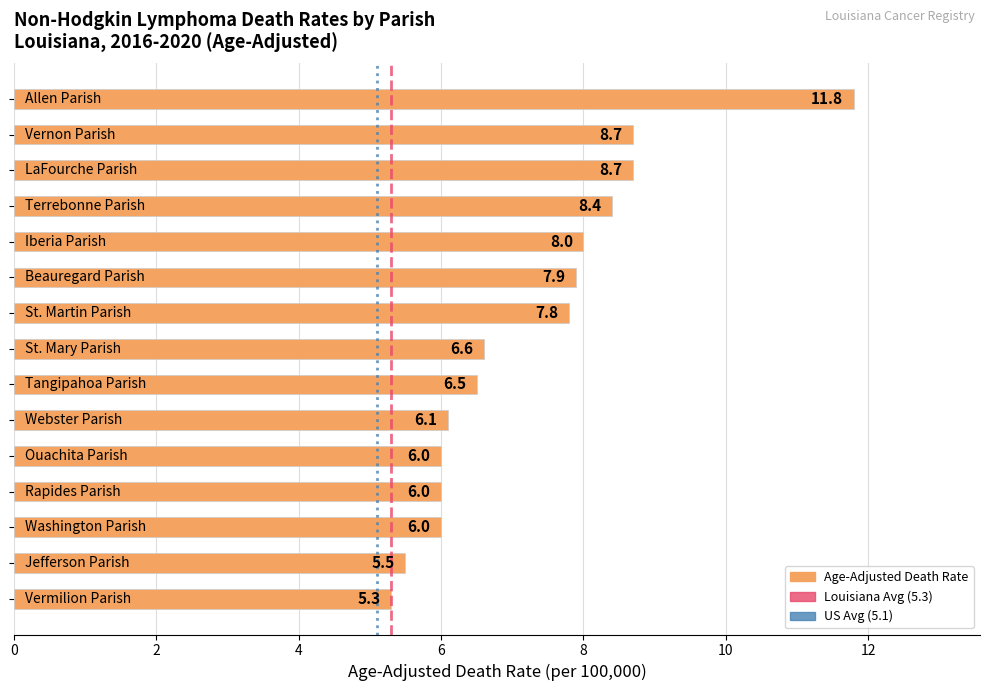

What is the greatest value displayed?

11.8